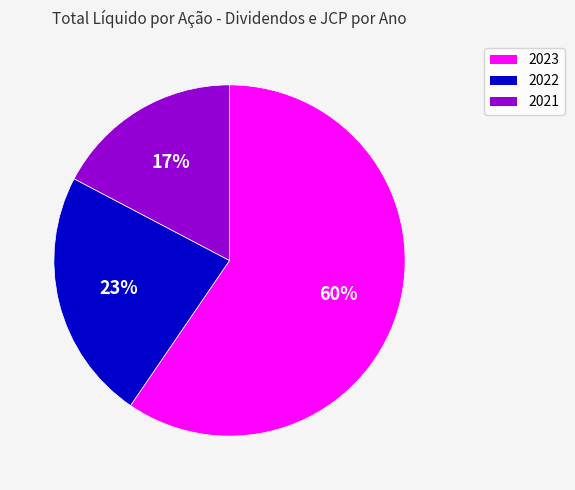

To the nearest percent, what is the combined percentage of 2021 and 2023?

77%